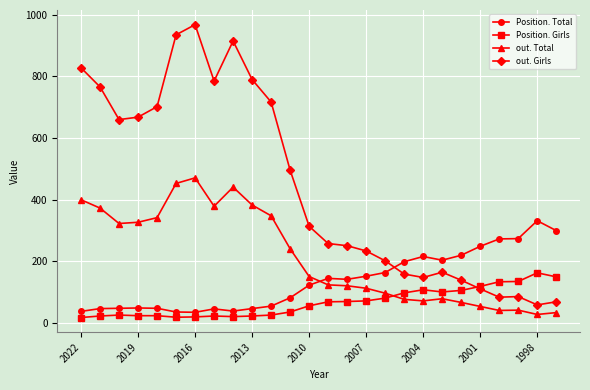

True or false: out. Girls has more than 0 interior local peaks.

True